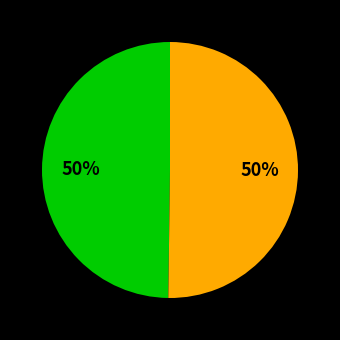

To the nearest percent, what is the average slice percentage?

50%